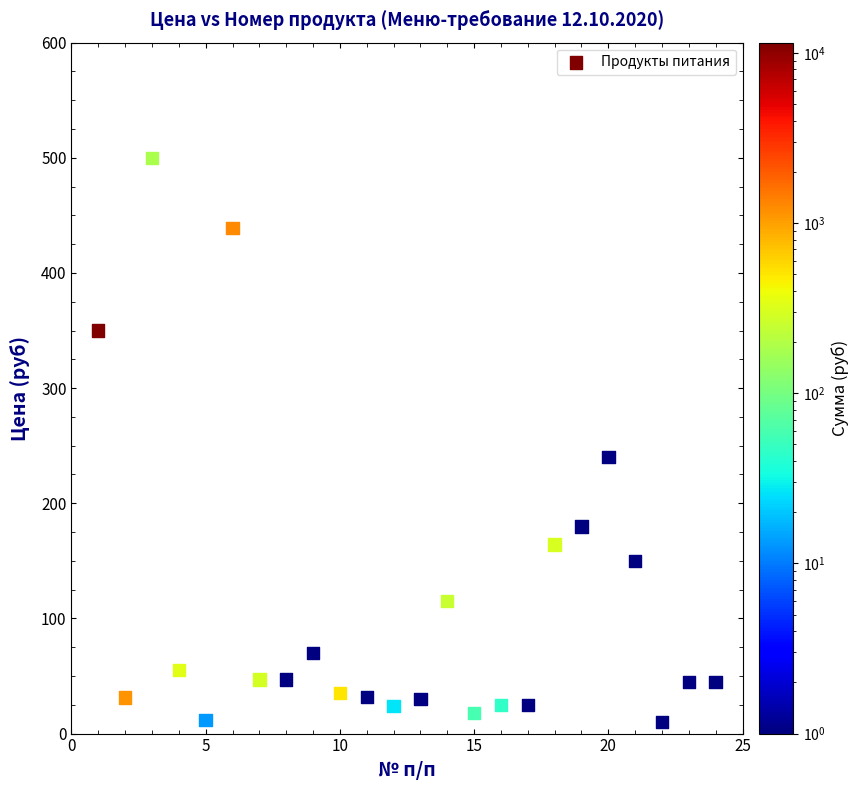

What is the range of X values (max minus min)?

23.0